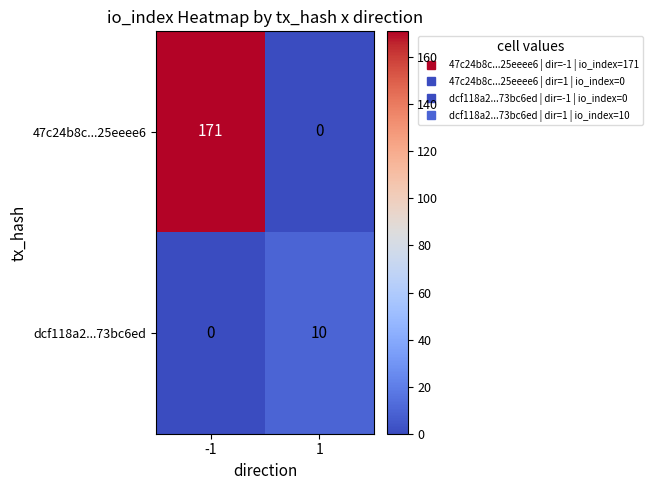

Reading left to right, list all the values displayed in this chart.

47c24b8c...25eeee6: -1=171	1=0
dcf118a2...73bc6ed: -1=0	1=10